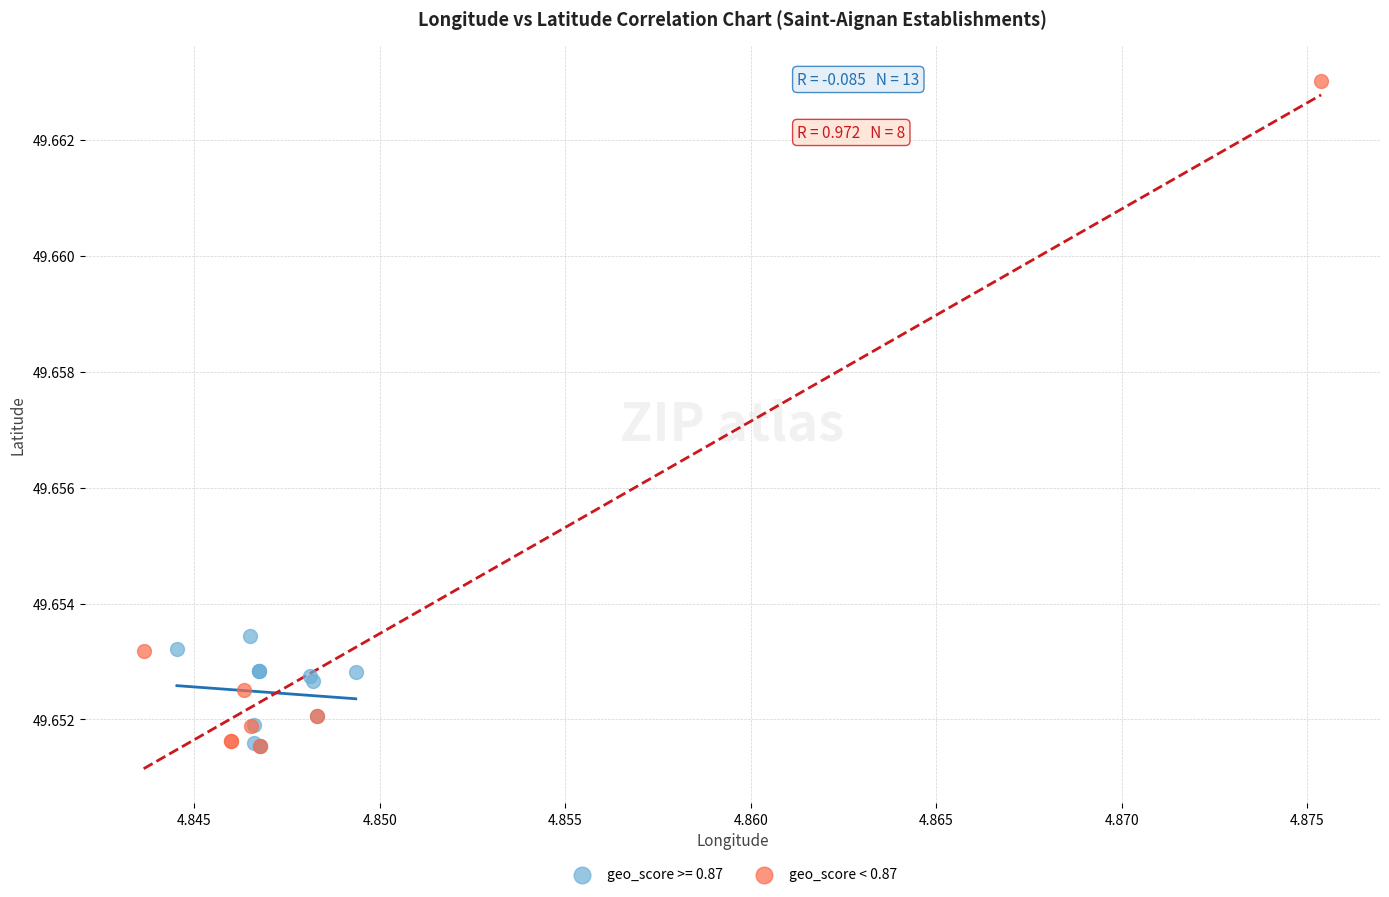

Which series reaches the maximum Y coordinate?

geo_score < 0.87